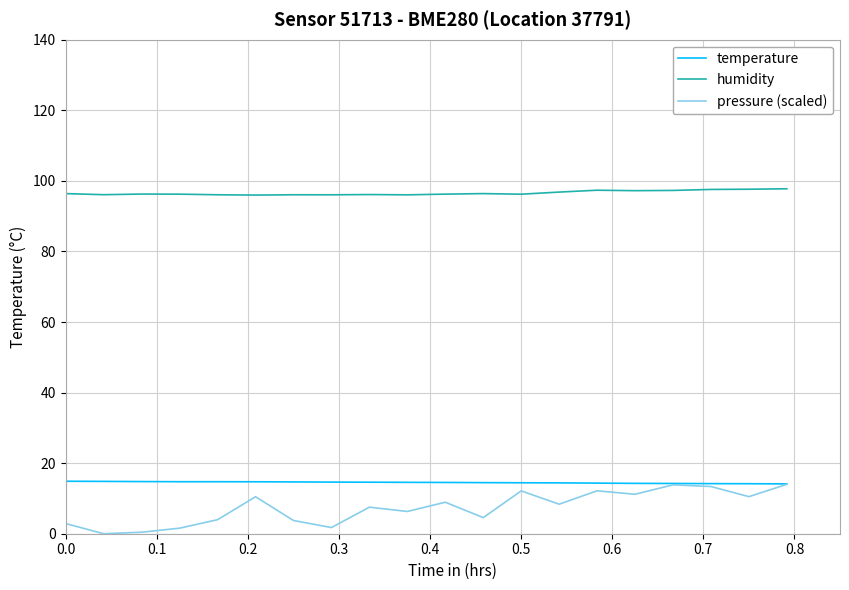

What is the lowest value of the humidity series?

96.0